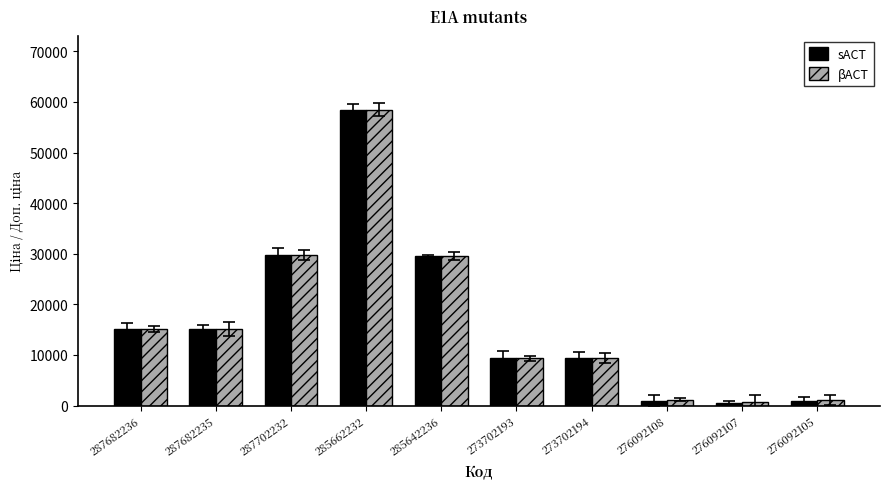

What is the label of the 3rd bar from the left?

287702232